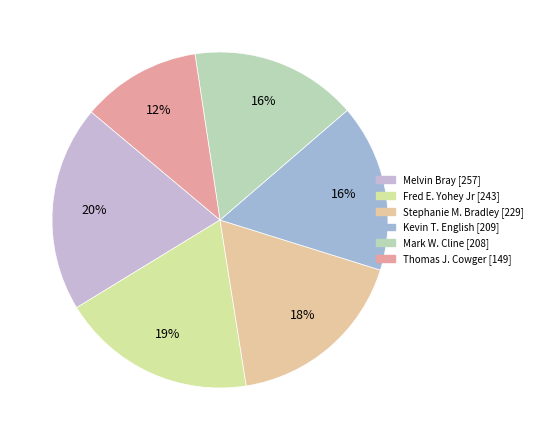

How many segments does this pie chart have?

6